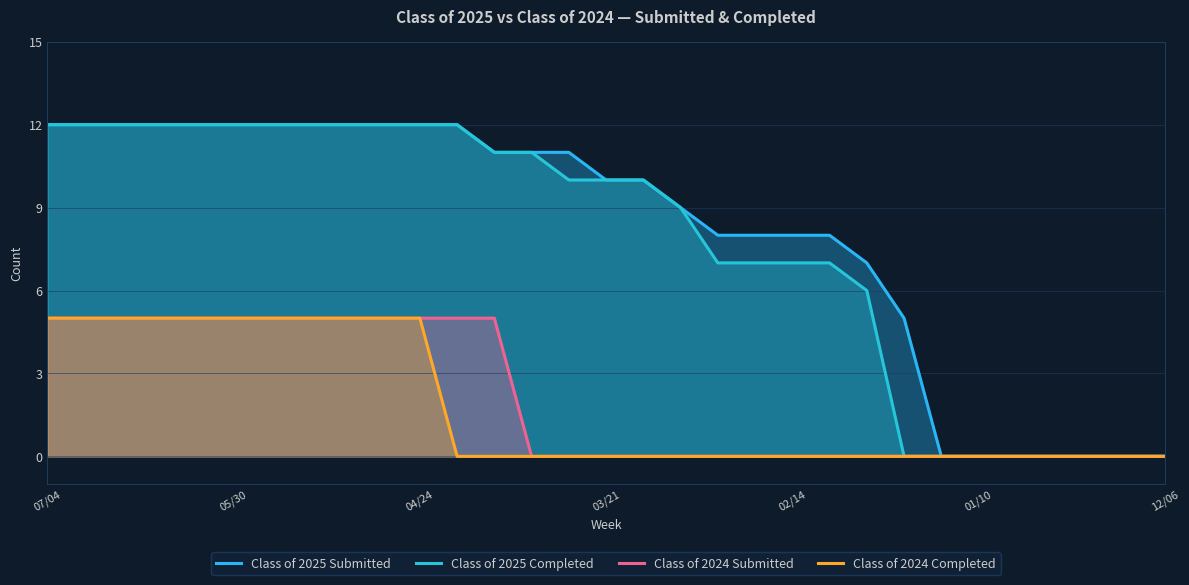

True or false: Class of 2024 Completed and Class of 2024 Submitted cross at least once.

False